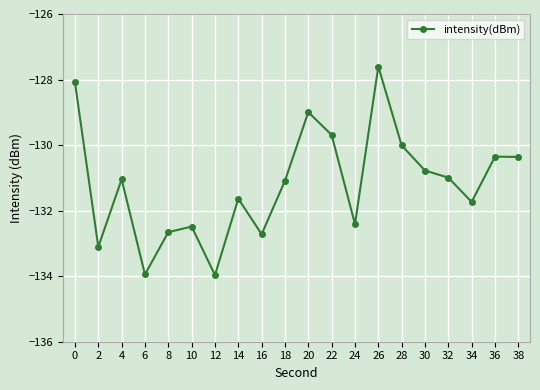

How many data points does each series have?

20